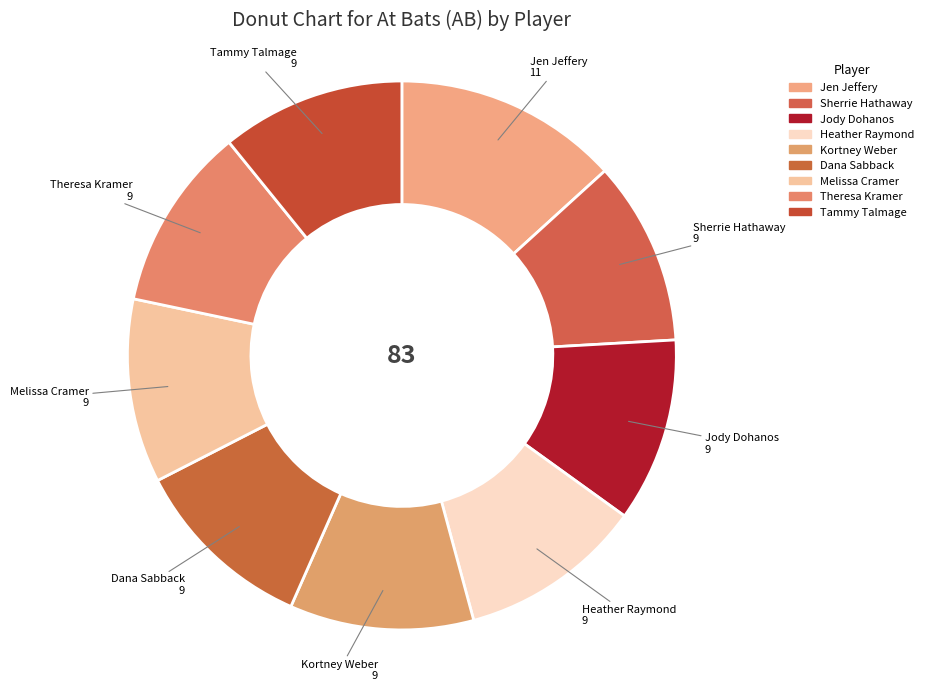

To the nearest percent, what percentage of the pie is Theresa Kramer?

11%